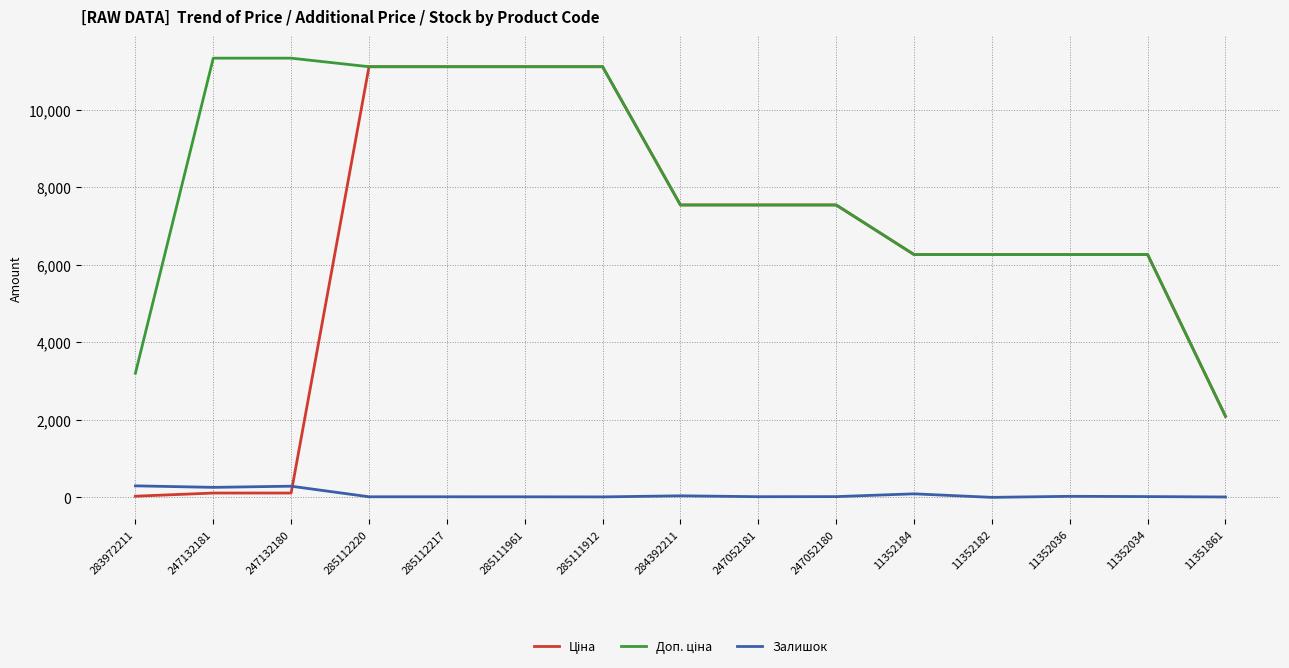

The Залишок series shows 42.0 at 284392211. True or false?

True